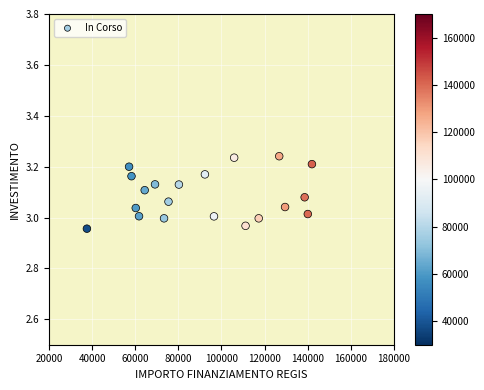

What is the range of Y values (max minus min)?

0.3